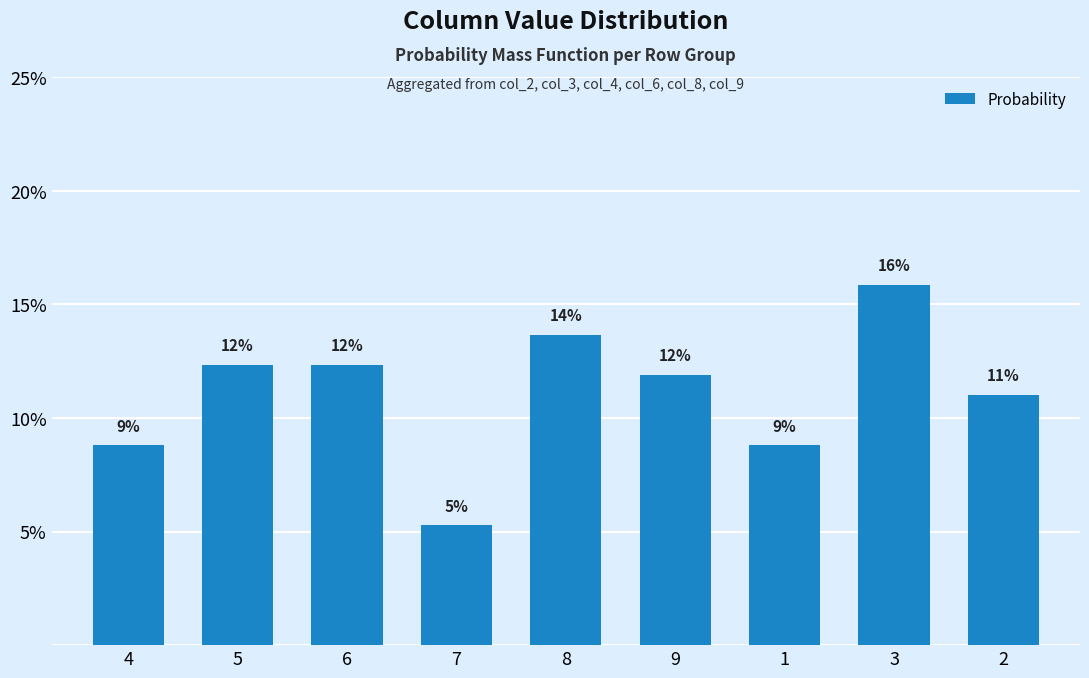

How many bars are there in total?

9